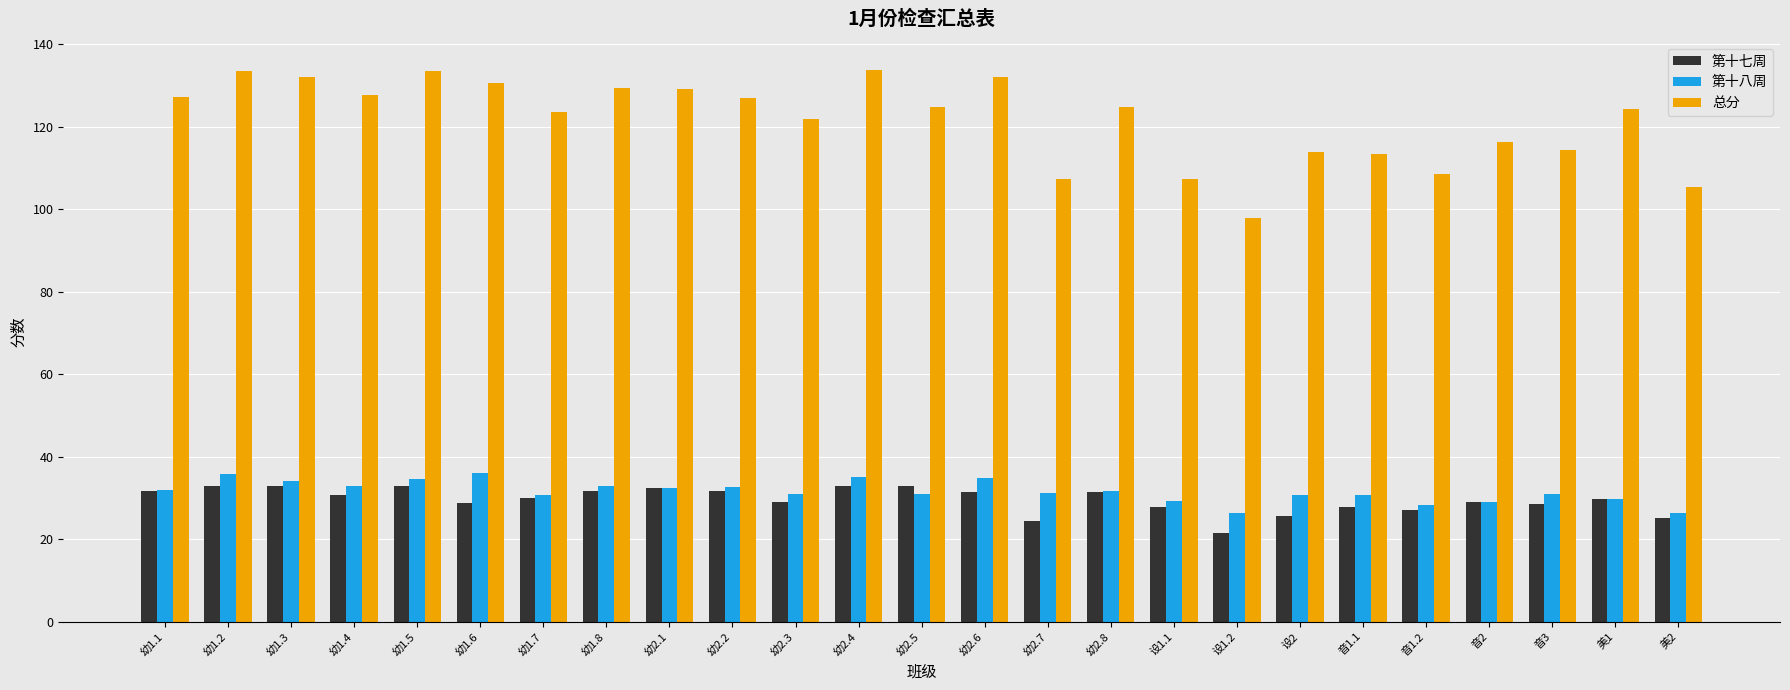

The value of 第十八周 at 幼1.8 is 33.0. True or false?

True